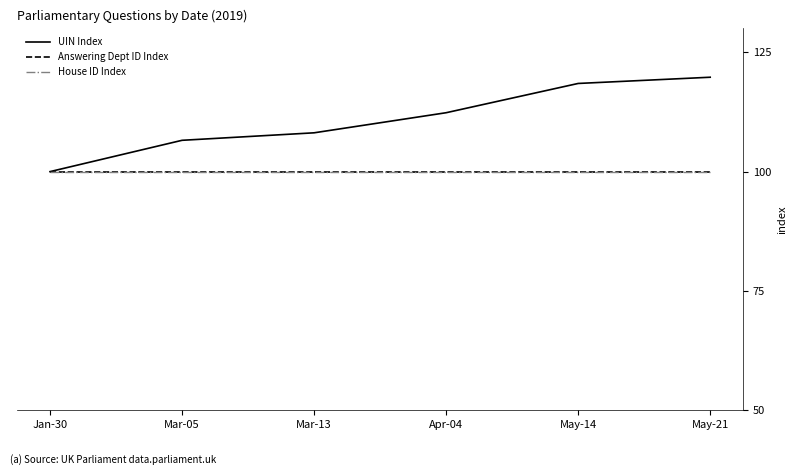

Rank the series by their maximum value, from highest to lowest.

UIN Index, Answering Dept ID Index, House ID Index